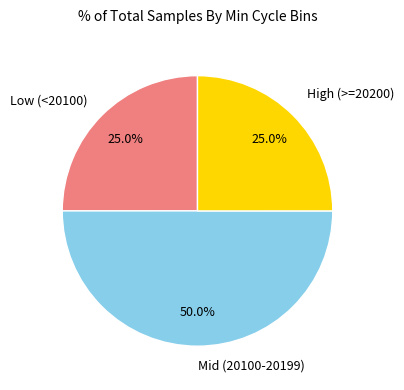

Does Low (<20100) represent more than half of the total?

No